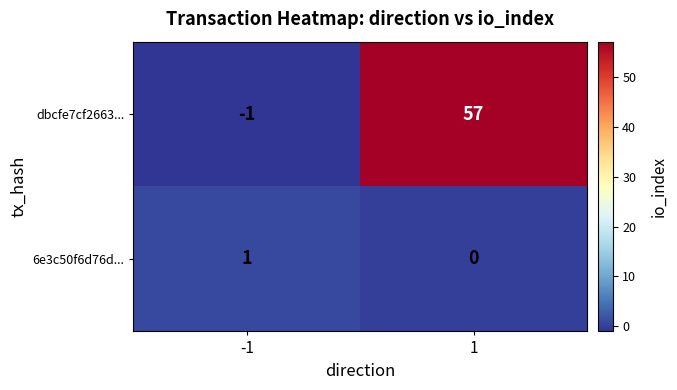

List the series in order of their overall mean, lowest first.

6e3c50f6d76d..., dbcfe7cf2663...